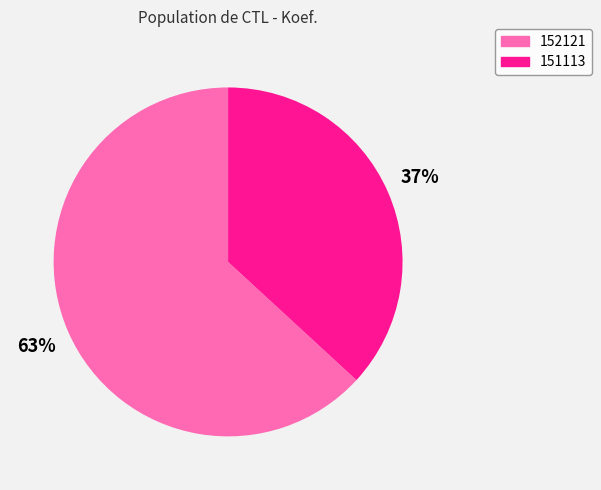

Is the sum of 152121 and 151113 greater than half?

Yes